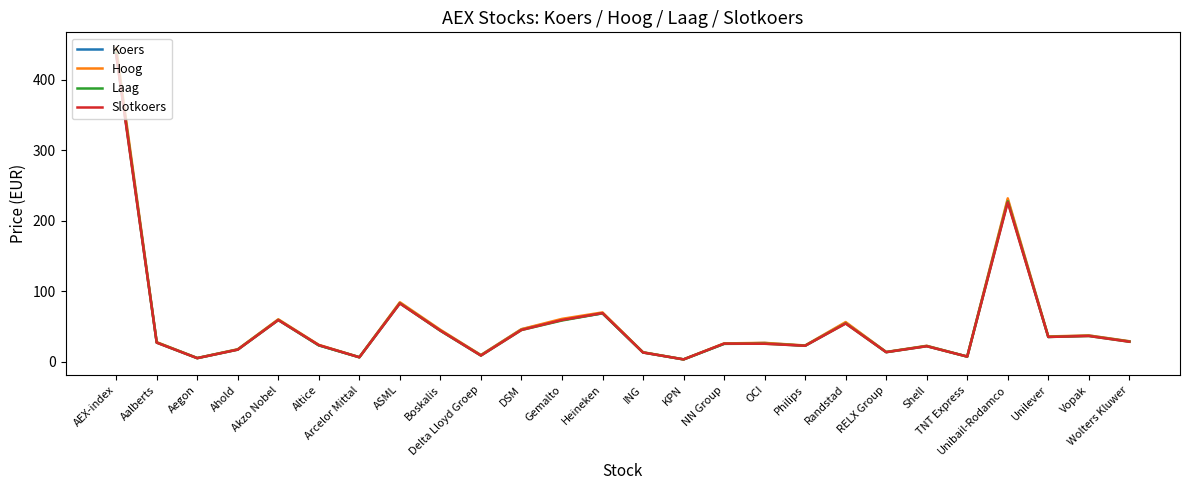

The Laag series shows 17.4 at Ahold. True or false?

True